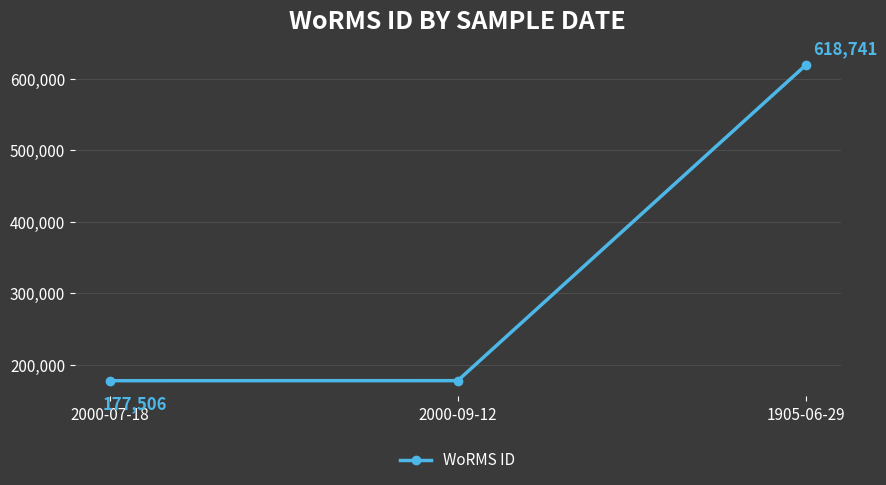

Read the value at 2000-07-18, to the nearest 50.

177500